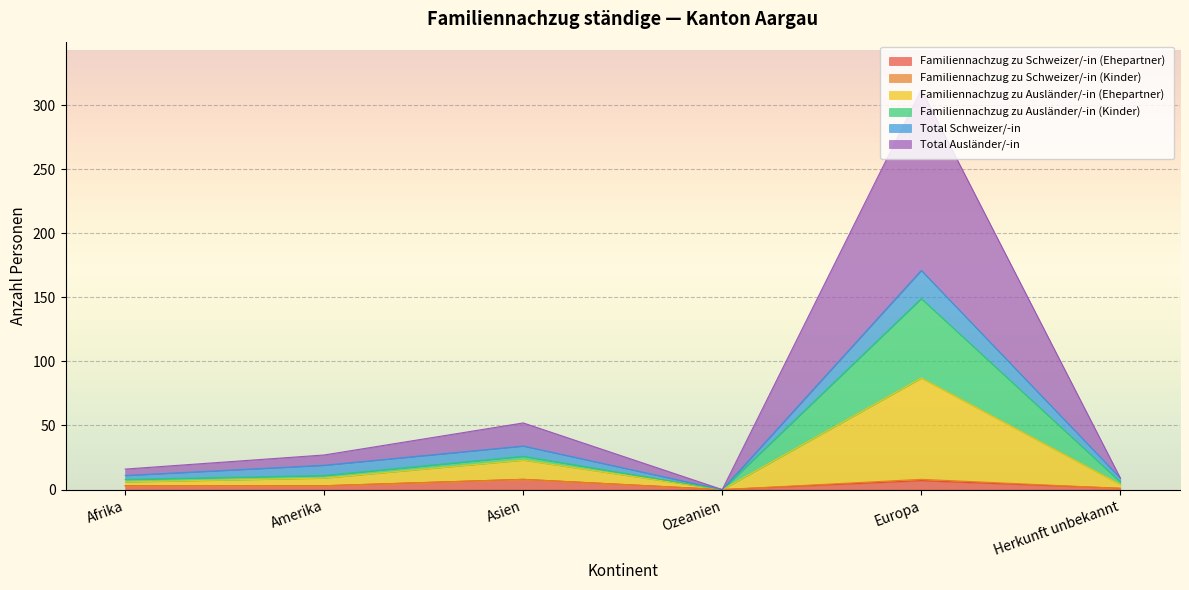

What is the label of the 1st point from the left?

Afrika